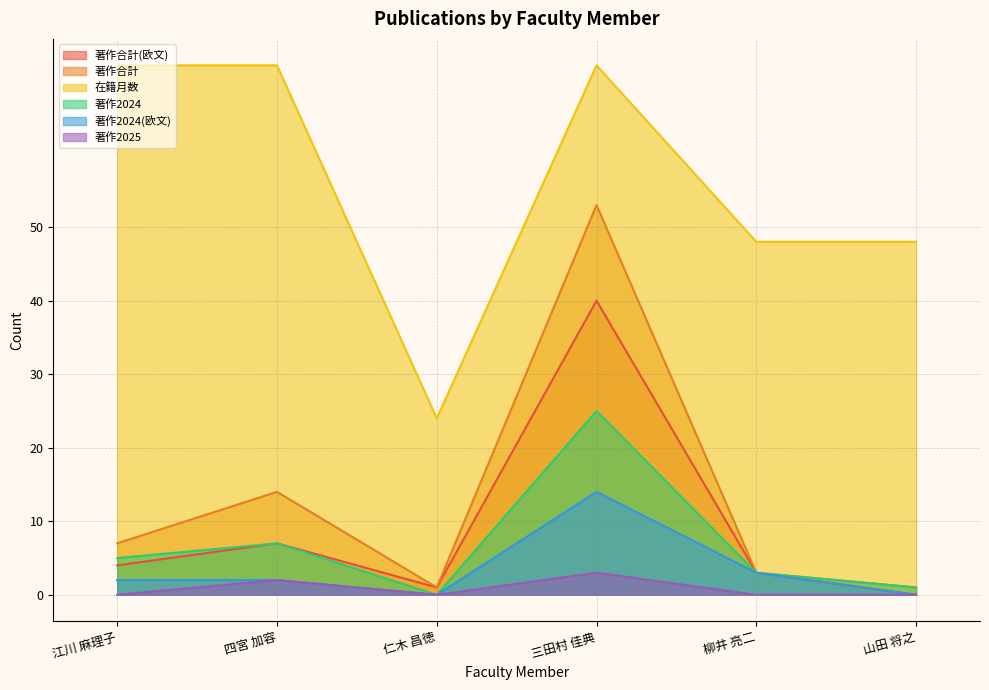

List the labels in order of 著作合計 value, largest first.

三田村 佳典, 四宮 加容, 江川 麻理子, 柳井 亮二, 仁木 昌徳, 山田 将之